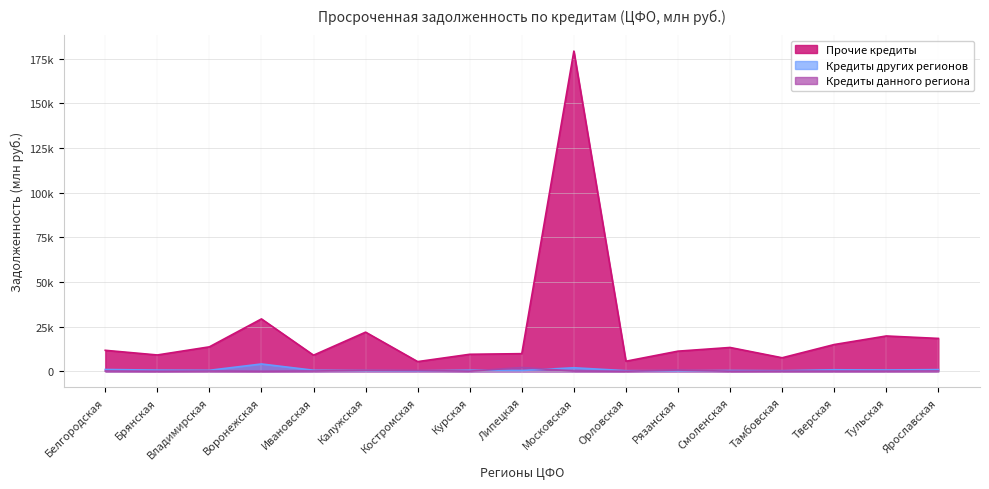

What is the spread (max minus min) of values at Воронежская?

29286